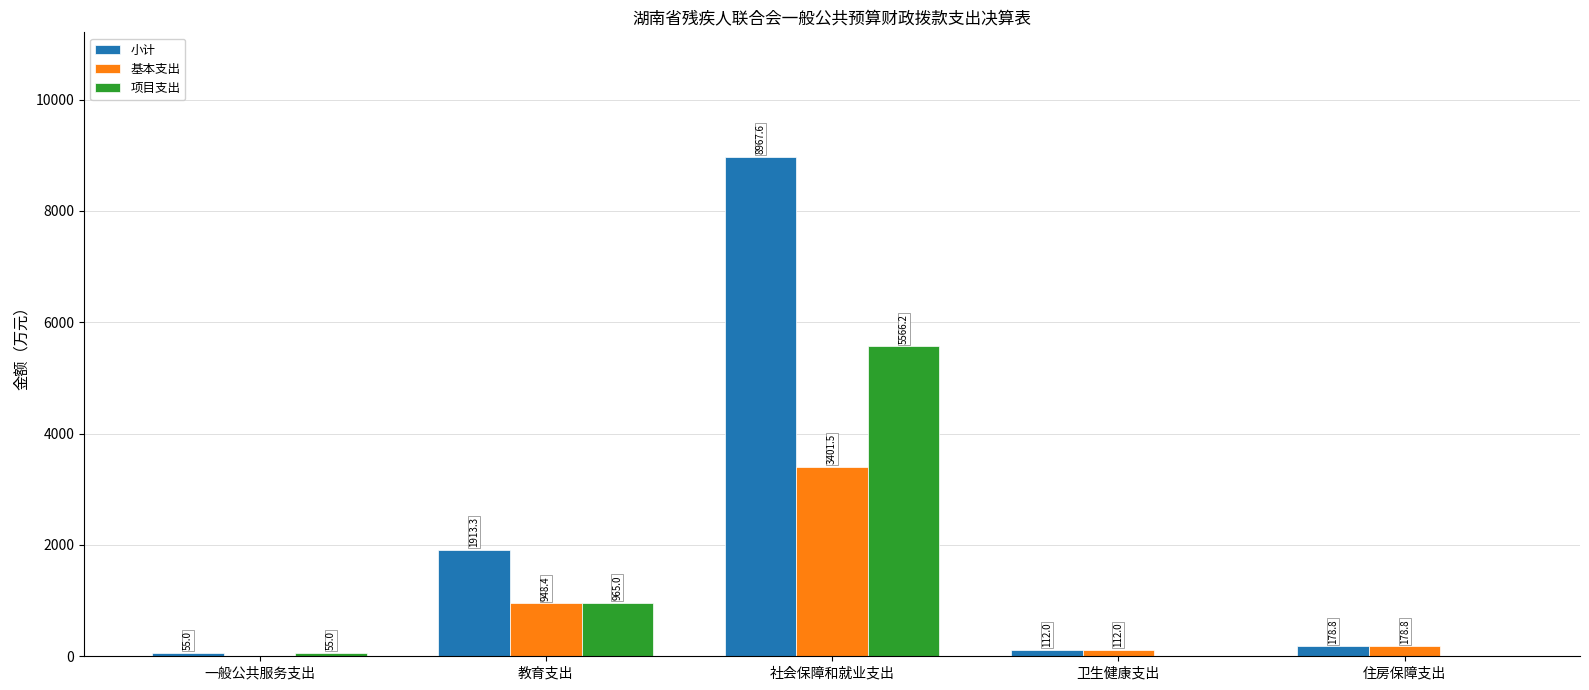

Between 教育支出 and 卫生健康支出, which series saw the biggest shift?

小计